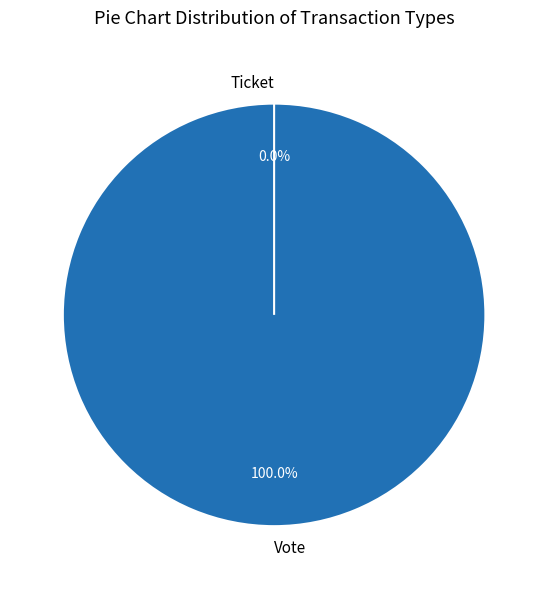

To the nearest percent, what is the difference between the Ticket and Vote slice percentages?

100%